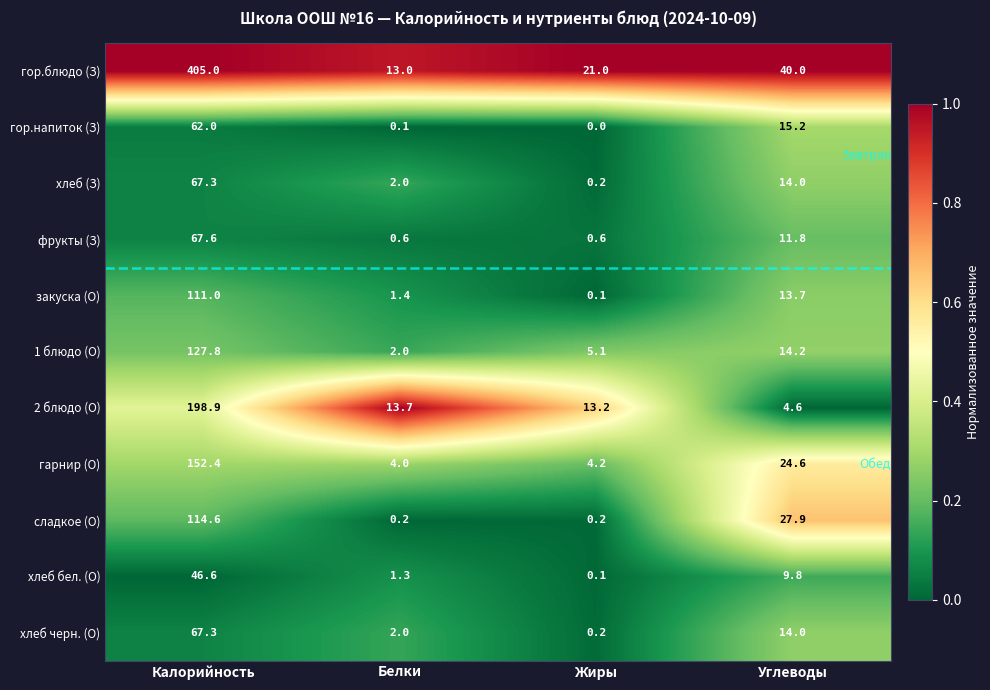

At which category is the sum across all series the highest?

Калорийность